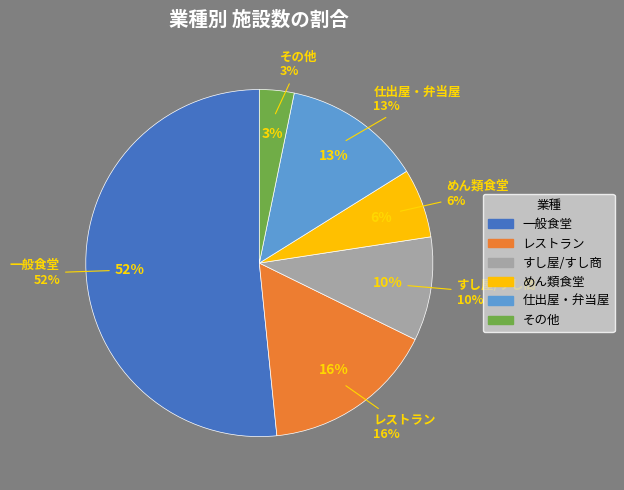

Which has a higher value, その他 or めん類食堂?

めん類食堂